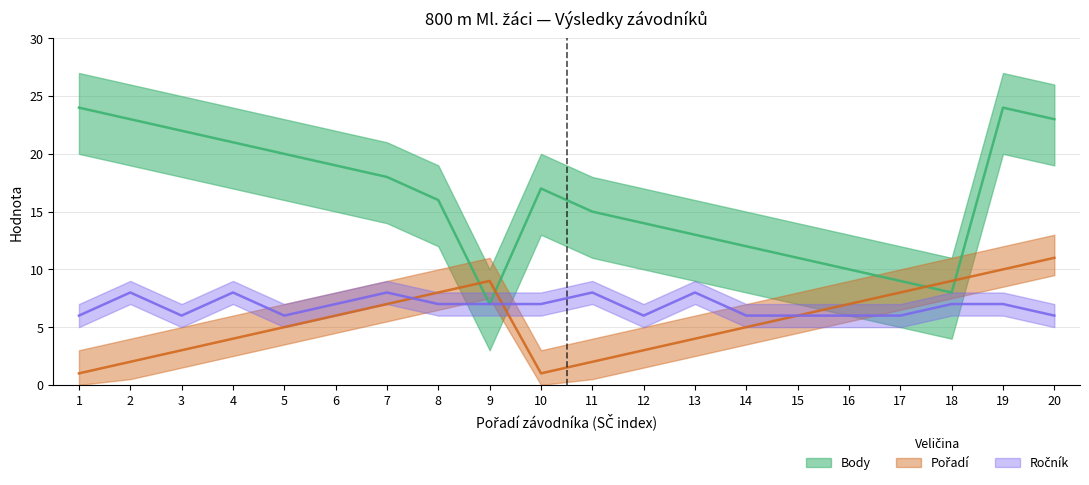

At which label does Body reach its minimum?

9